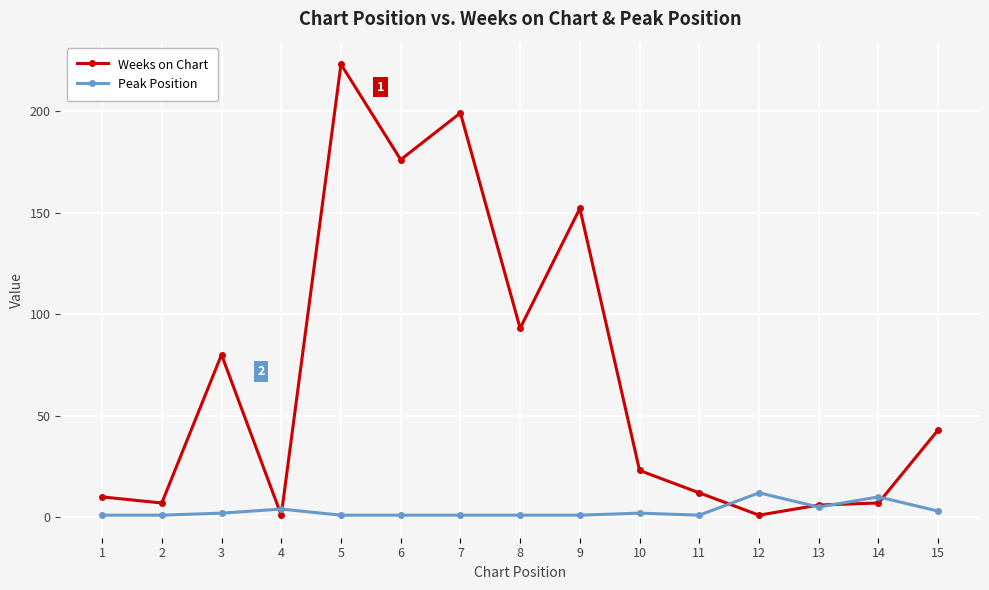

True or false: Weeks on Chart has more than 0 interior local peaks.

True